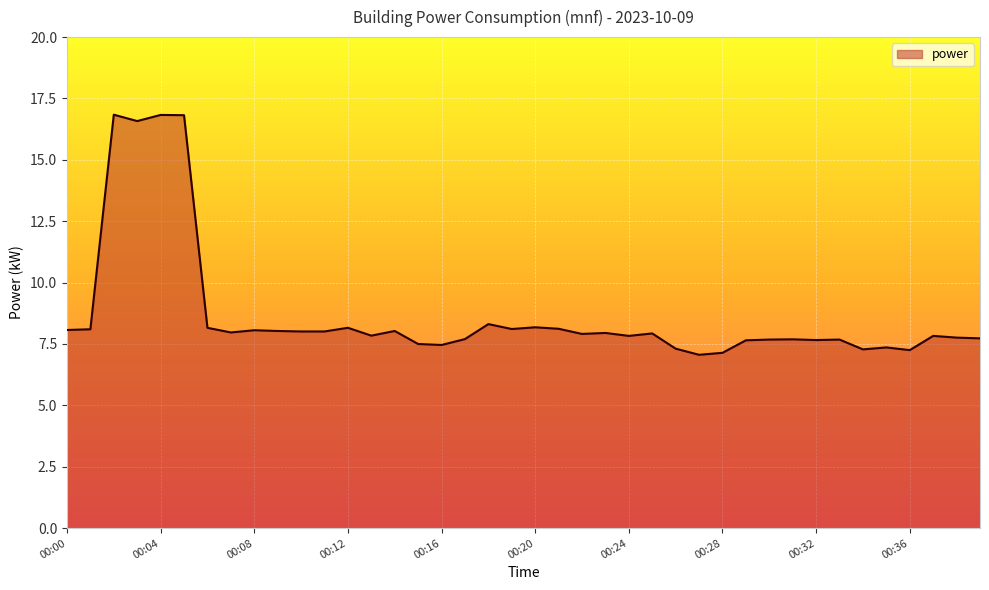

What is the sum of all values?

347.6